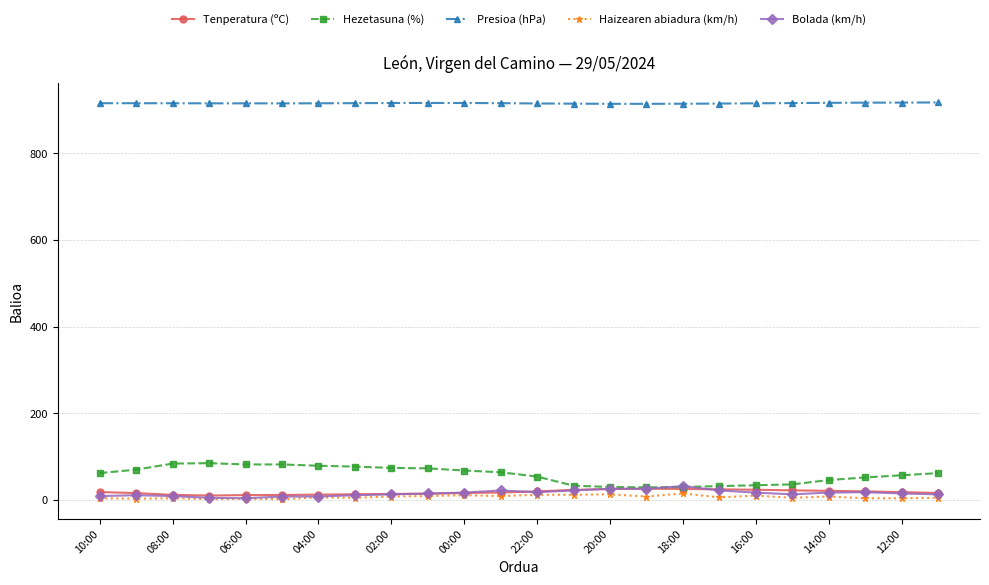

What is the highest value of the Bolada (km/h) series?

32.0